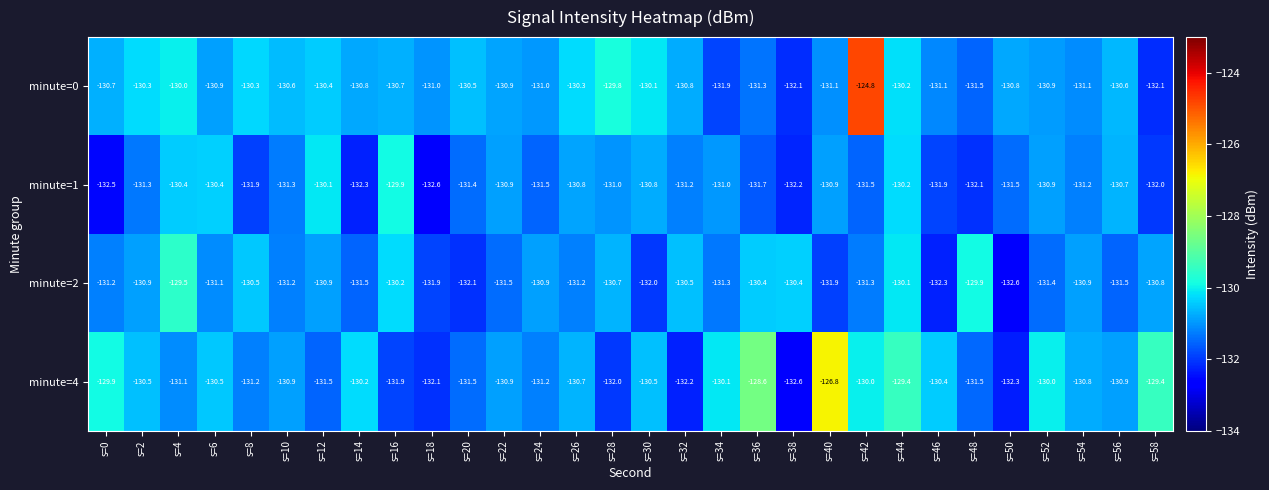

Rank the series by their average value, from highest to lowest.

minute=0, minute=4, minute=2, minute=1